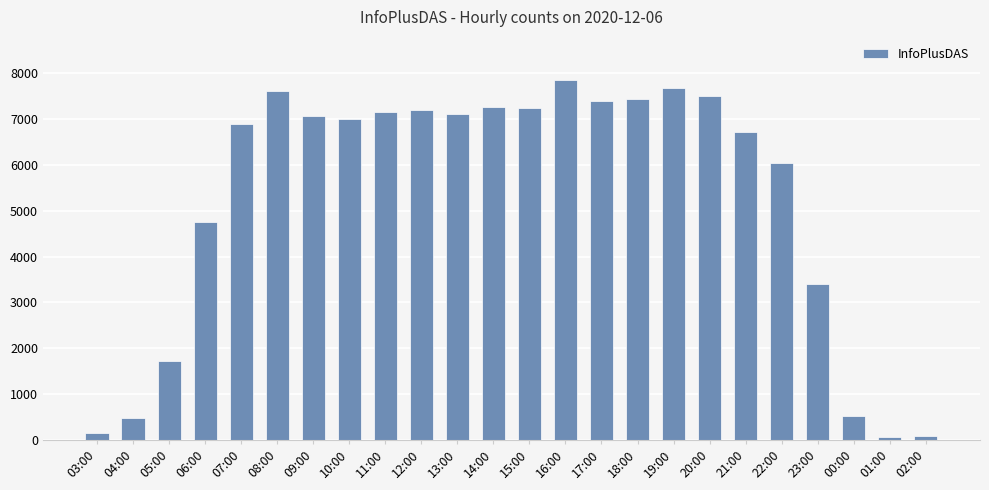

True or false: the data shows 52 at 01:00.

True